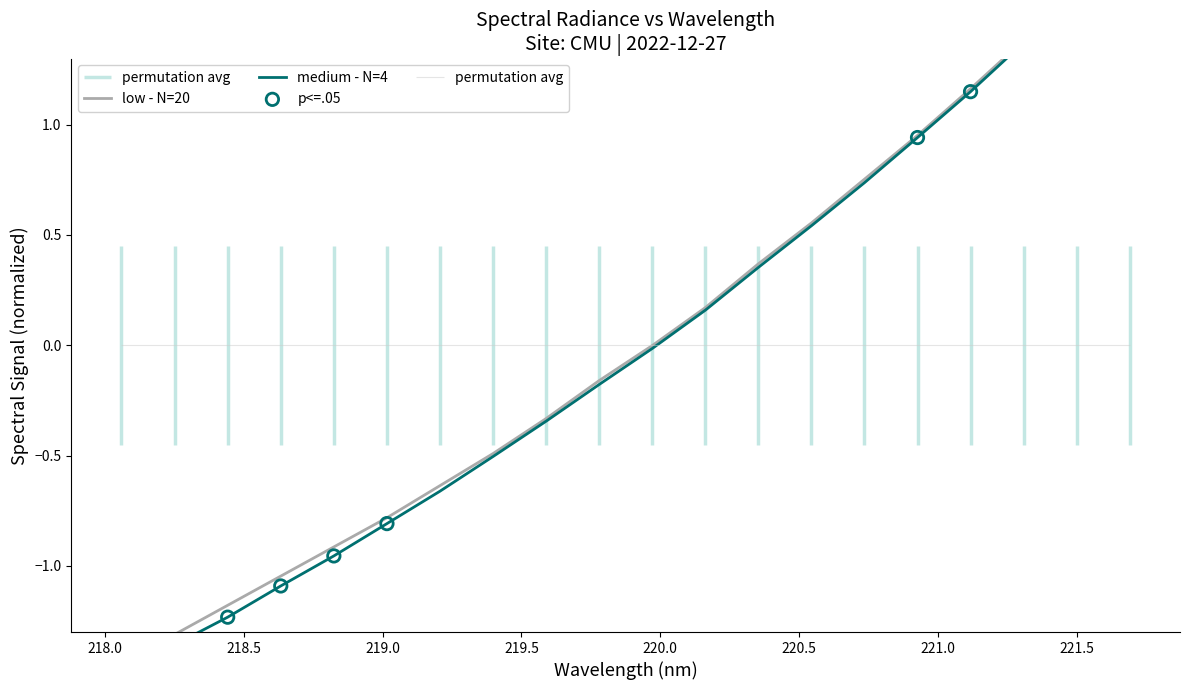

Which series has the largest Y range (max minus min)?

medium - N=4